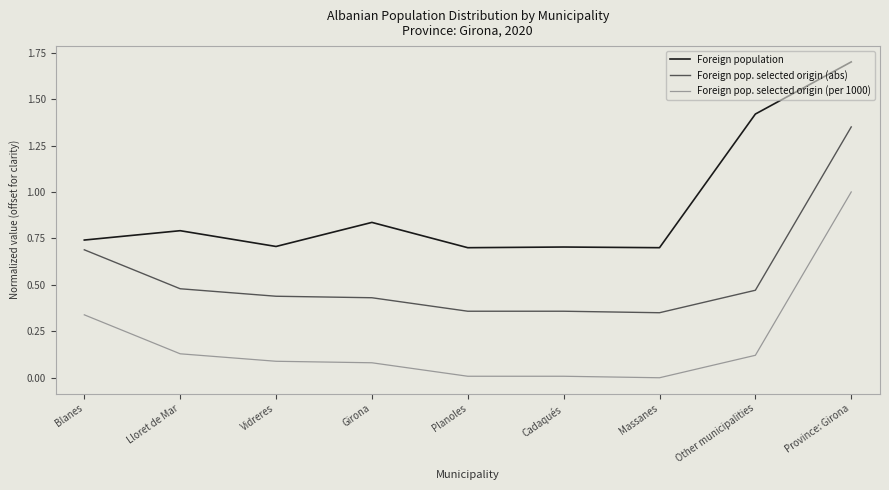

List the series in order of their peak value, lowest first.

Foreign pop. selected origin (per 1000), Foreign pop. selected origin (abs), Foreign population